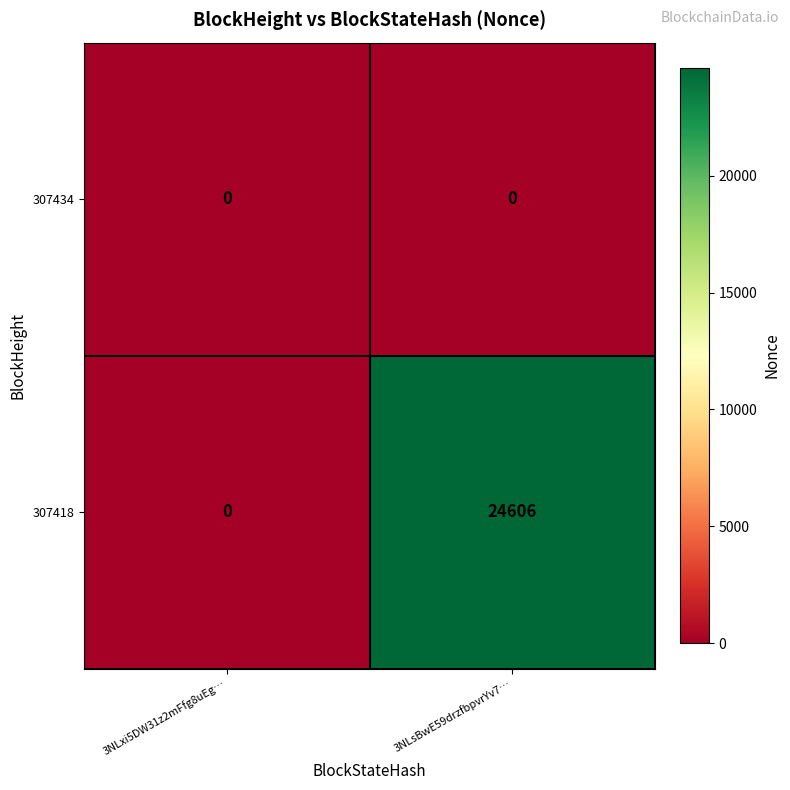

True or false: 307418 has a value of 37750 at 3NLsBwE59drzfbpvrYv7….

False